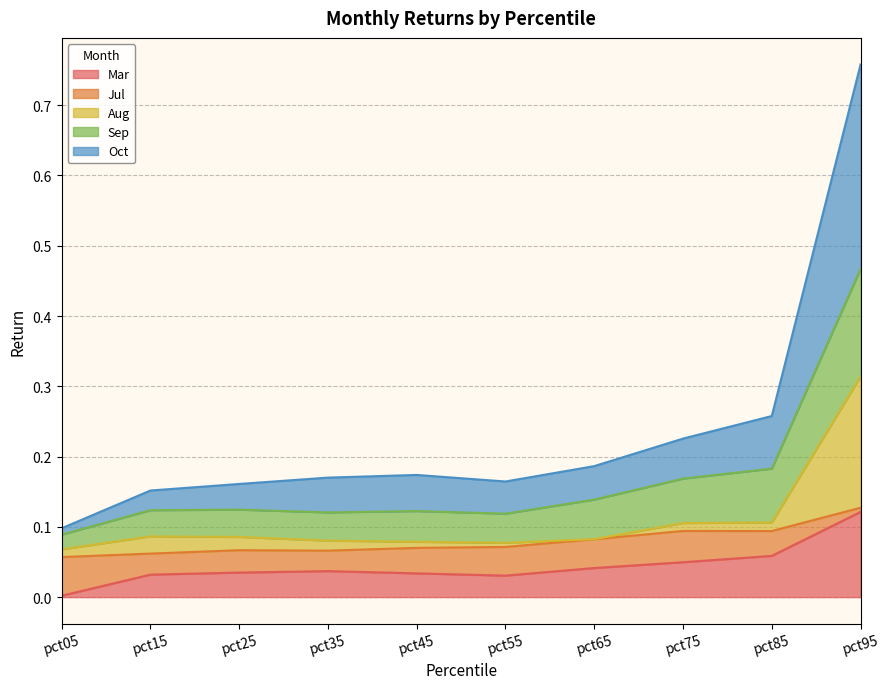

How many lines are shown in the chart?

5